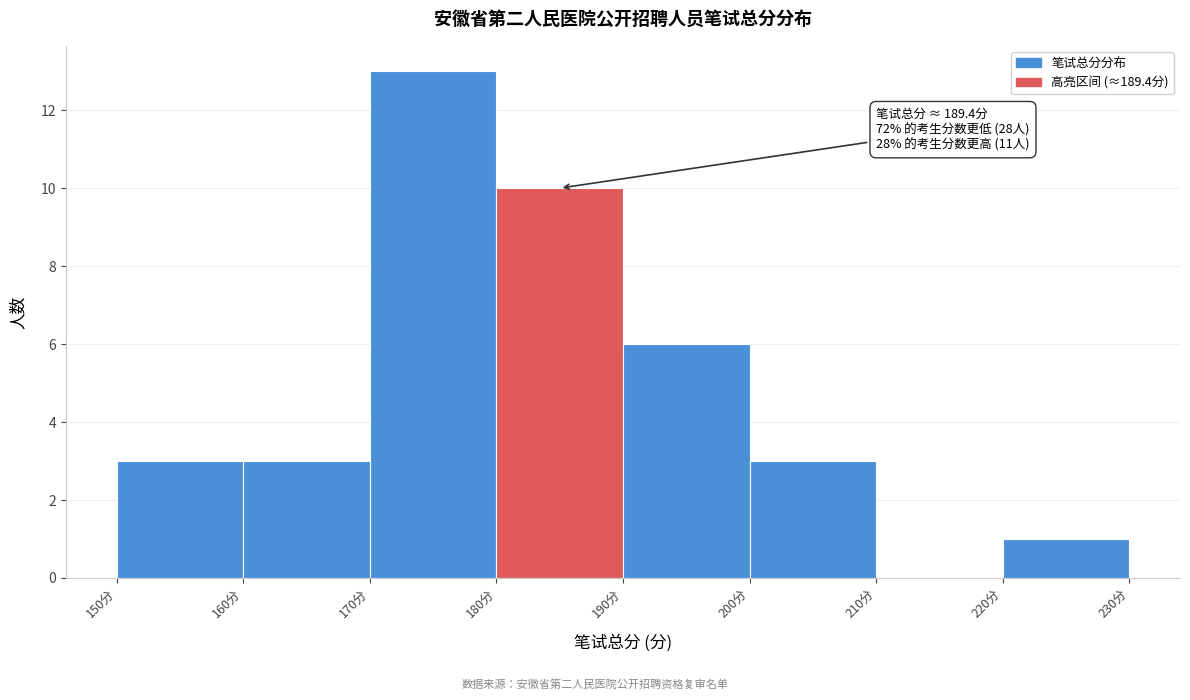

Over which range of the x-axis is the bar tallest?

170 to 180